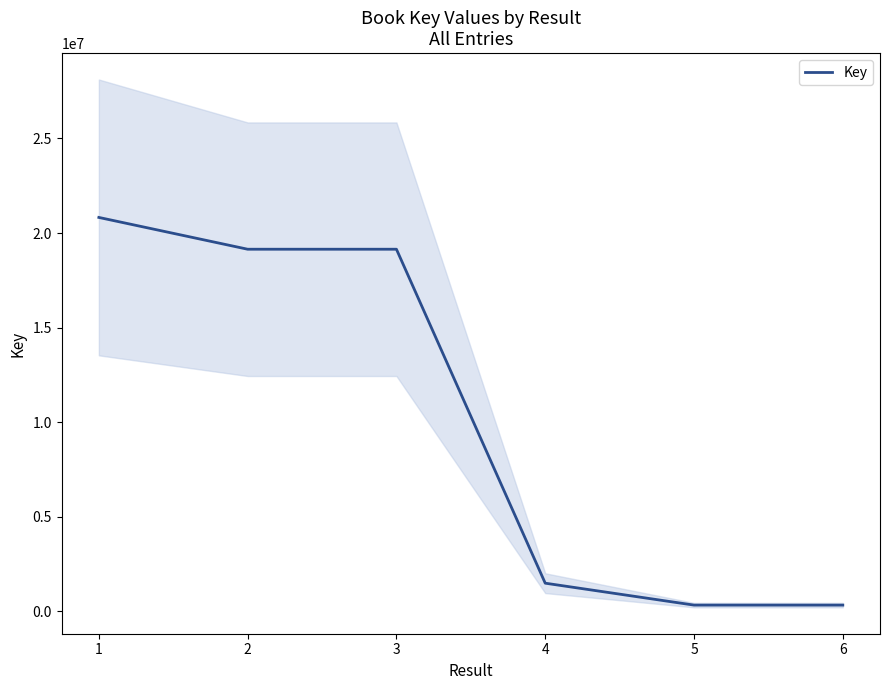

What value does the data have at 3, to the nearest 10?

19146150